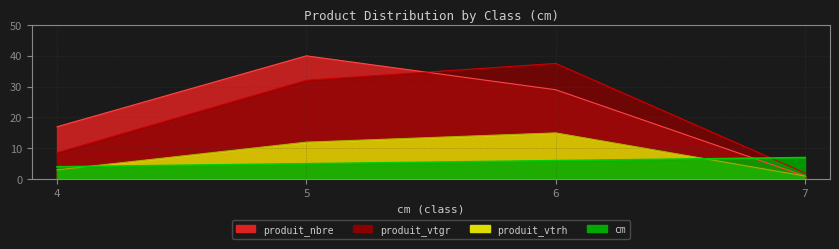

How many interior local peaks does the produit_nbre series have?

1